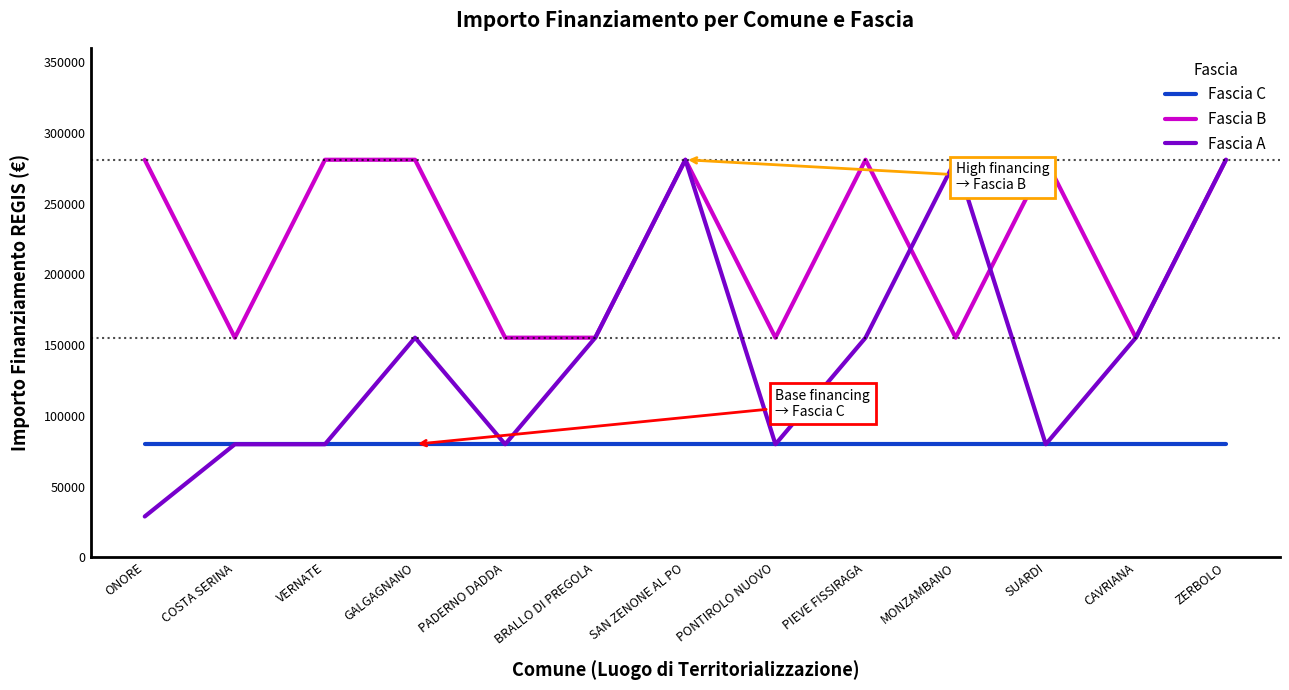

What is the average value of the Fascia C series?

79922